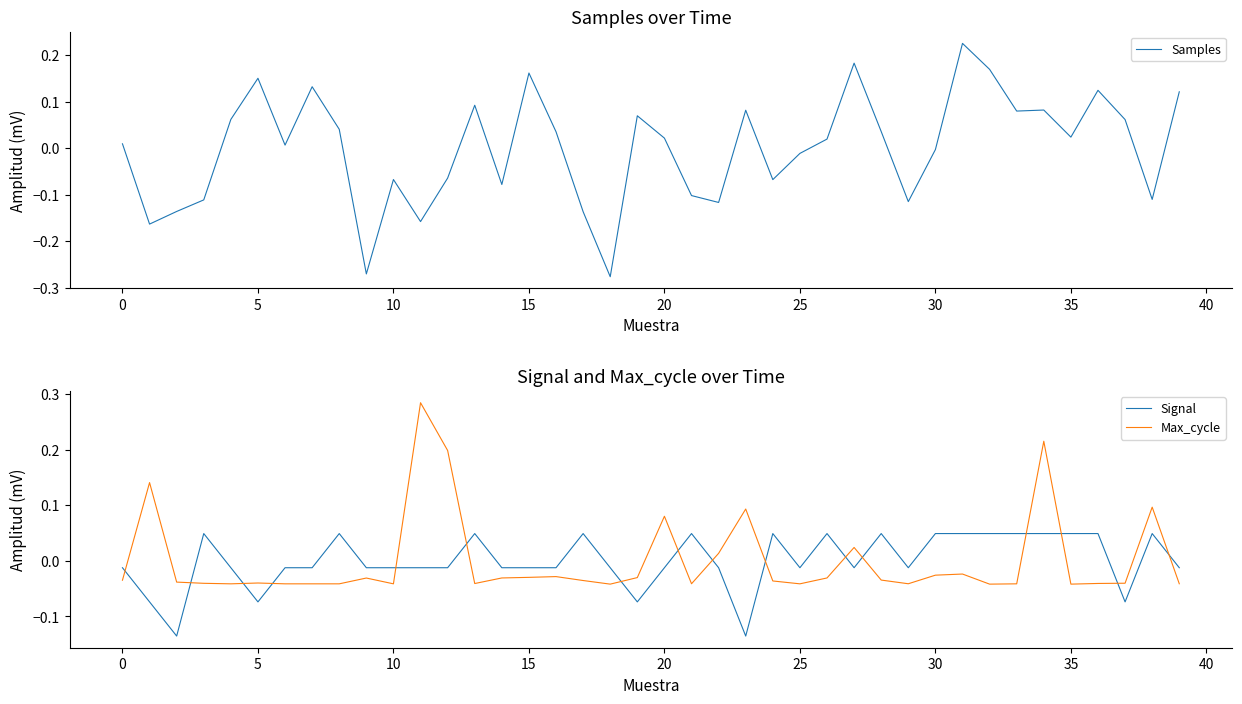

What is the difference between the maximum and minimum values in the Max_cycle series?

0.3